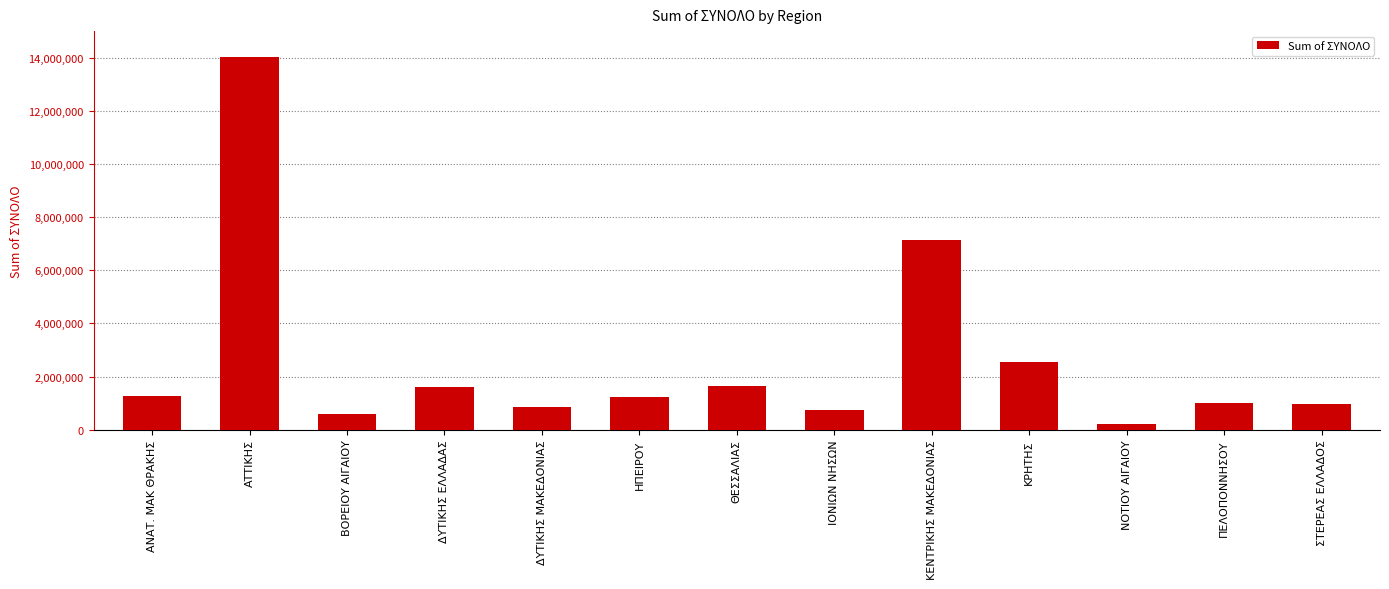

What value does the data have at ΑΝΑΤ. ΜΑΚ ΘΡΑΚΗΣ?

1260384.0